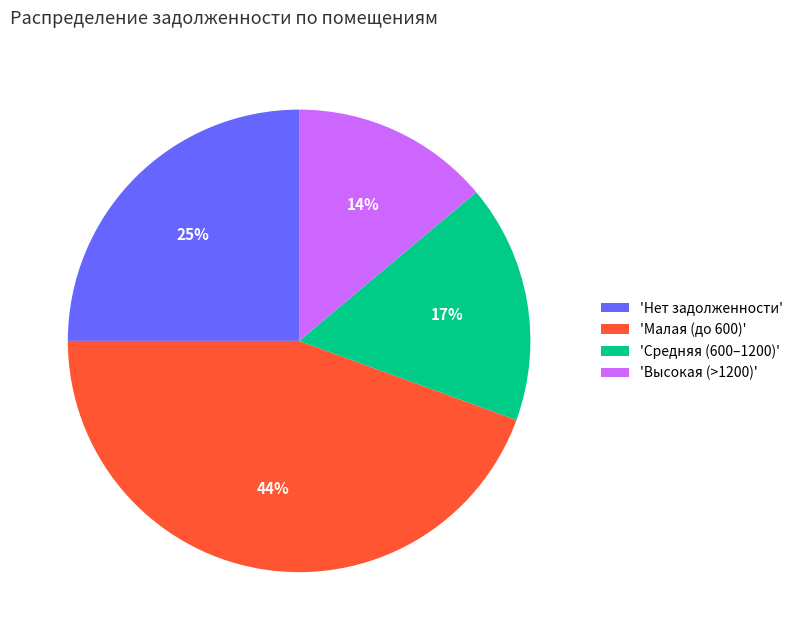

Count the number of slices in the pie.

4